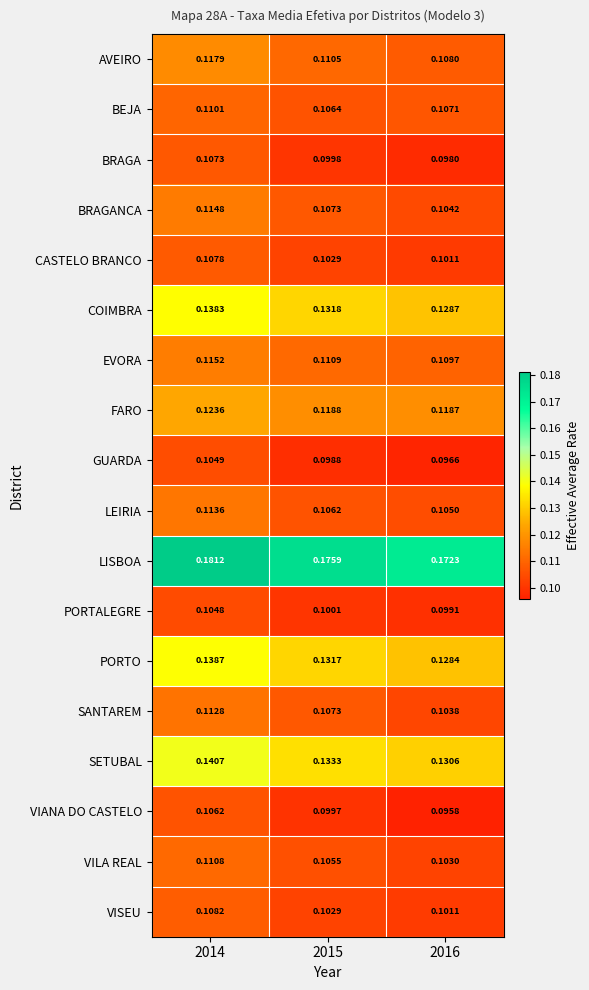

Between 2014 and 2016, which series saw the biggest shift?

BRAGANCA